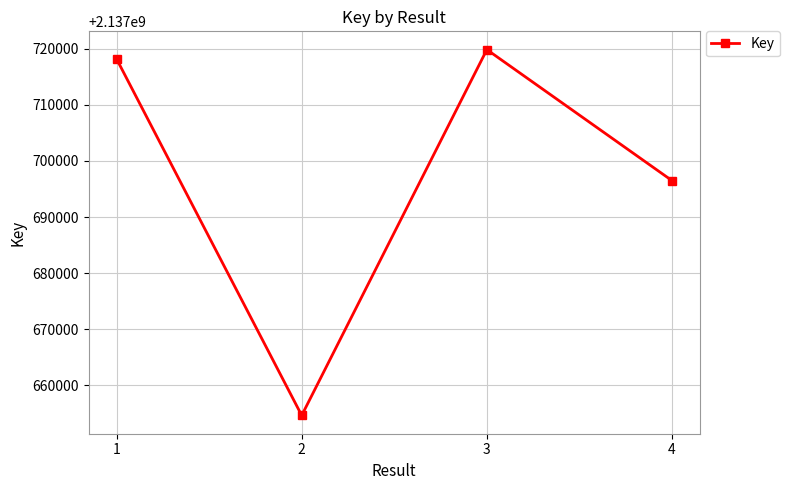

What is the sum of the values at 3 and 2?

4275374484